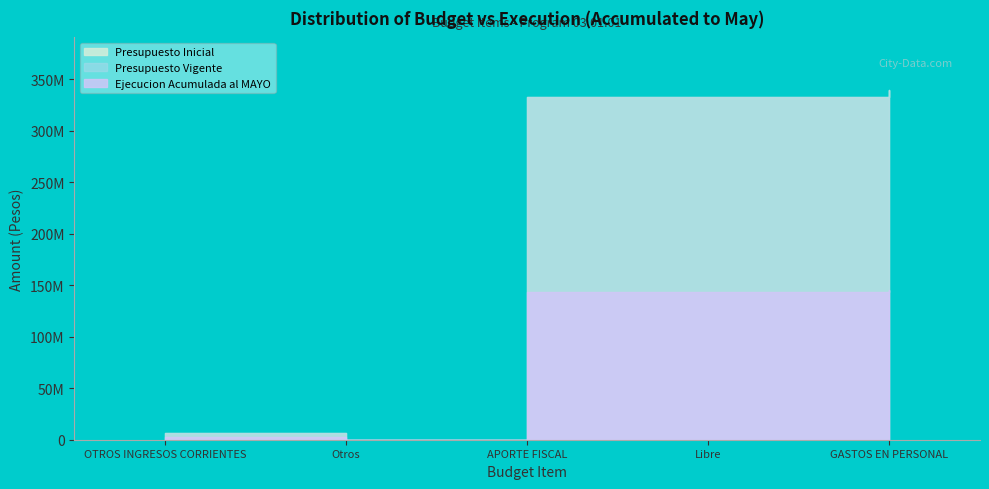

What is the total value across all series at Libre?

808673517